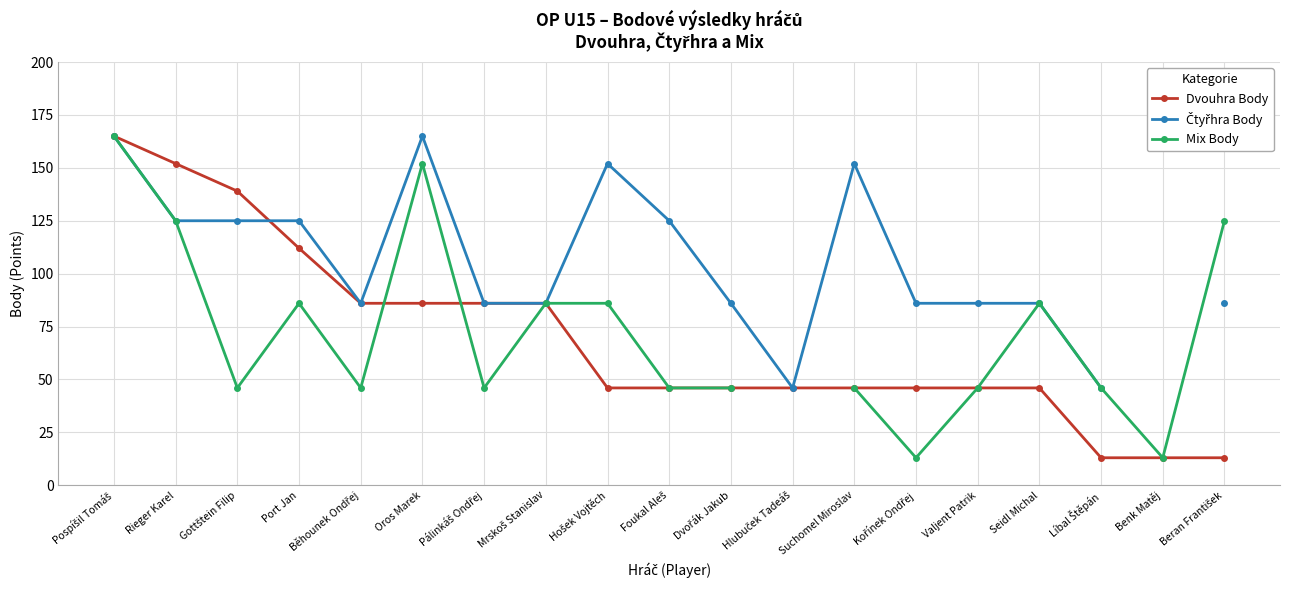

Rank the series by their maximum value, from lowest to highest.

Dvouhra Body, Čtyřhra Body, Mix Body